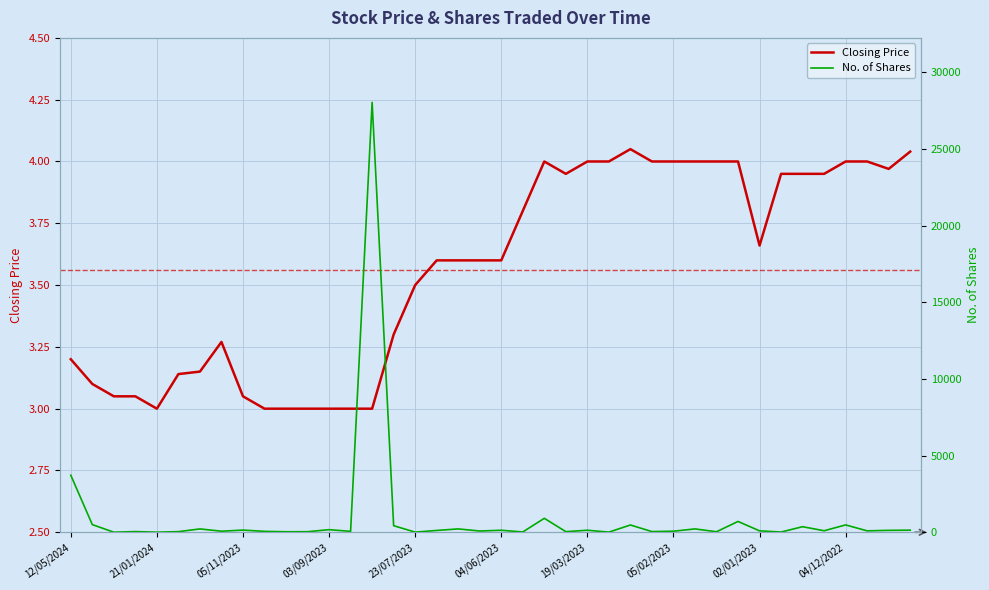

Reading right to left, list all the values displayed in this chart.

Closing: 4.0	4.0	4.0	4.0	4.0	4.0	4.0	3.7	4.0	4.0	4.0	4.0	4.0	4.0	4.0	4.0	4.0	4.0	3.8	3.6	3.6	3.6	3.6	3.5	3.3	3.0	3.0	3.0	3.0	3.0	3.0	3.0	3.3	3.1	3.1	3.0	3.0	3.0	3.1	3.2
No. of Shares: 138.0	126.0	94.0	480.0	100.0	364.0	16.0	94.0	707.0	35.0	220.0	70.0	46.0	475.0	10.0	134.0	40.0	911.0	20.0	132.0	83.0	220.0	120.0	10.0	430.0	28034.0	60.0	170.0	38.0	34.0	60.0	143.0	70.0	219.0	42.0	6.0	46.0	5.0	500.0	3720.0